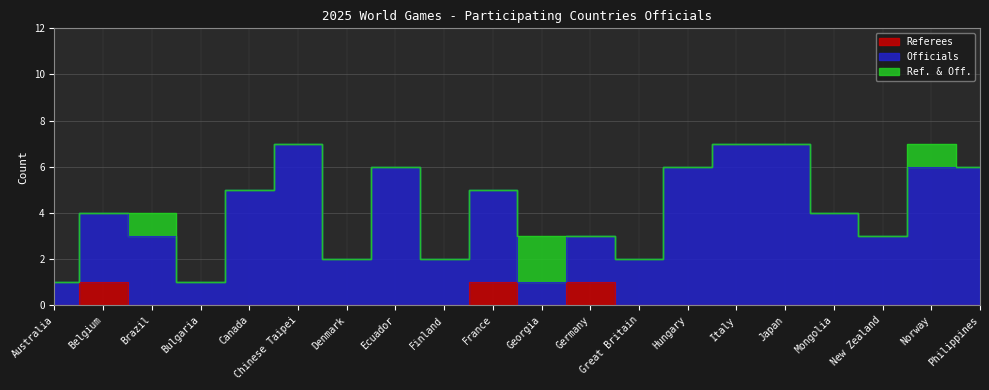

Between Bulgaria and Chinese Taipei, which series saw the biggest shift?

Officials